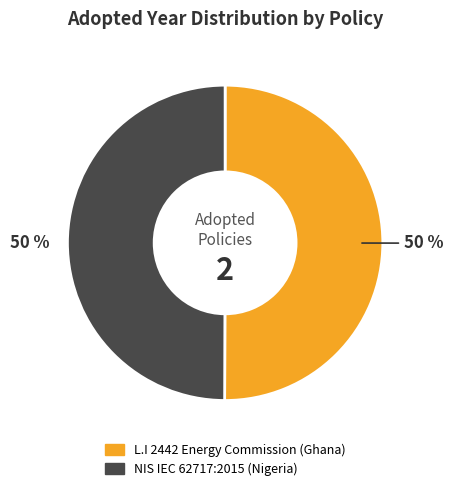

Approximately how many times larger is the value at L.I 2442 Energy Commission (Ghana) compared to NIS IEC 62717:2015 (Nigeria)?

1.0